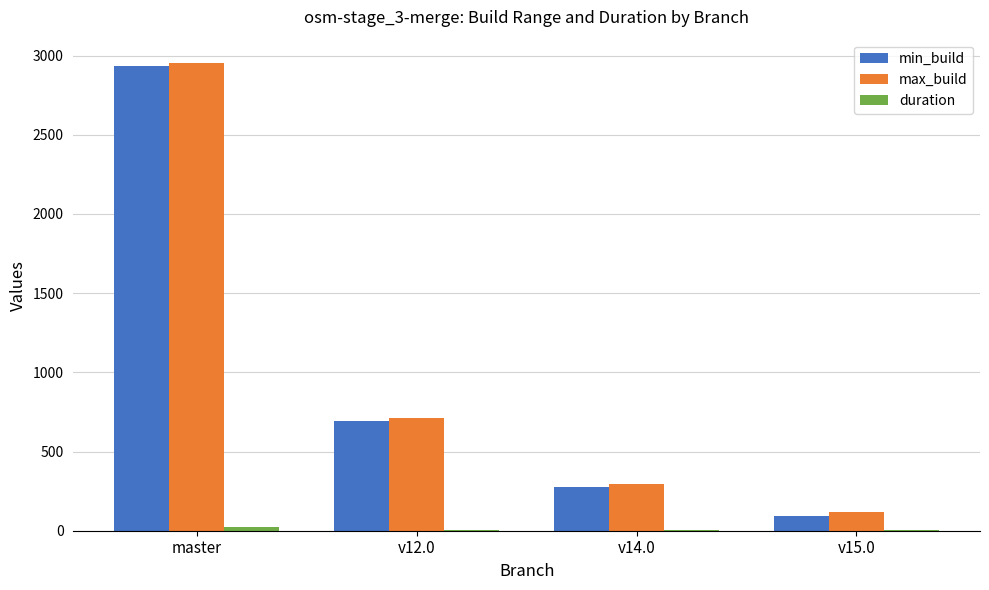

At which label is min_build closest to 1514?

v12.0